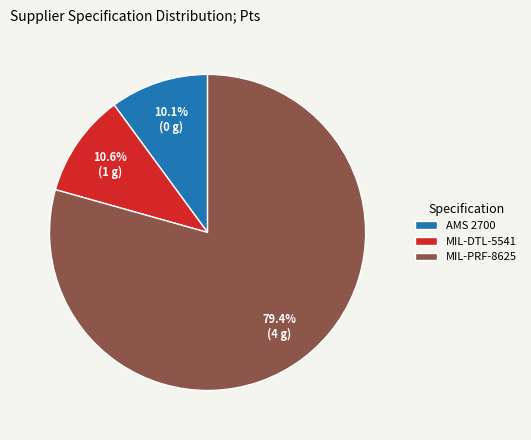

The AMS 2700 slice represents 10% of the pie. True or false?

True